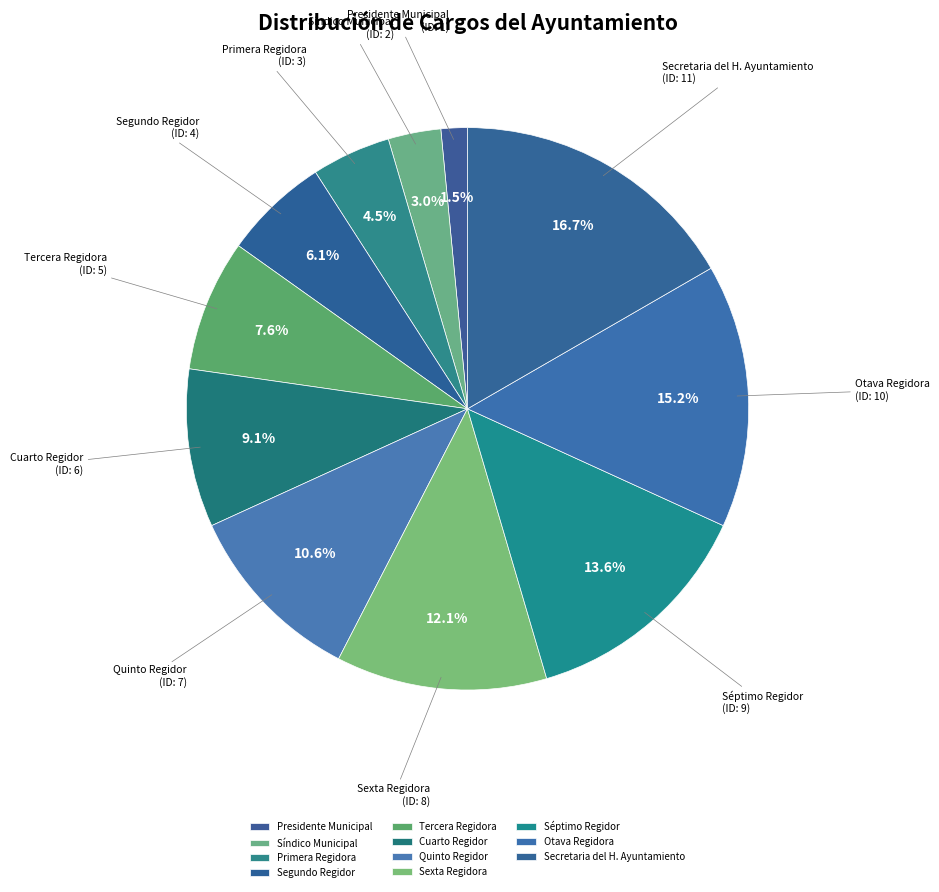

Rank the categories by value from highest to lowest.

Secretaria del H. Ayuntamiento, Otava Regidora, Séptimo Regidor, Sexta Regidora, Quinto Regidor, Cuarto Regidor, Tercera Regidora, Segundo Regidor, Primera Regidora, Síndico Municipal, Presidente Municipal